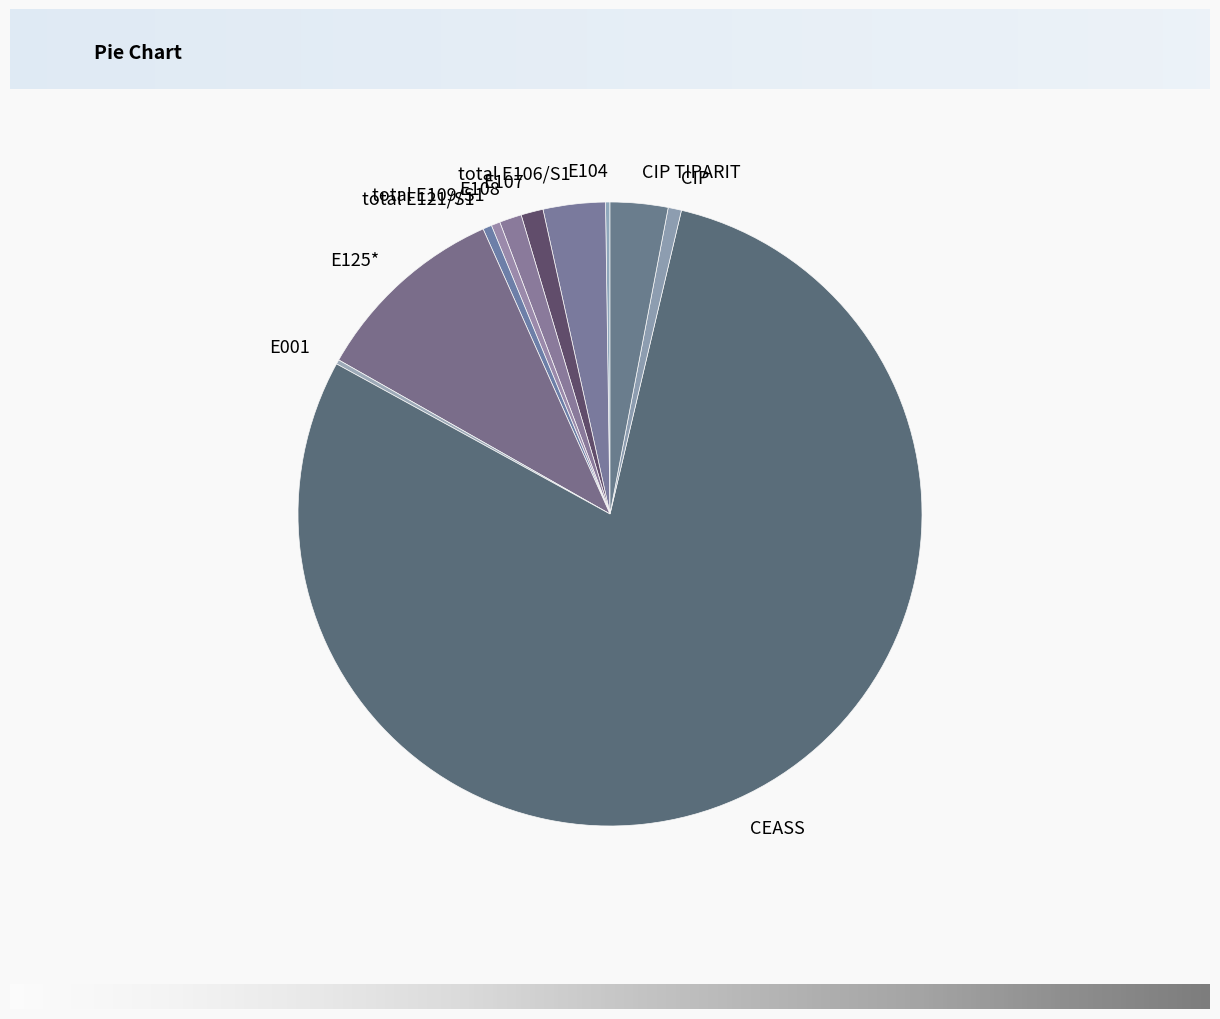

Is it true that CIP TIPARIT is 3% of the pie?

True